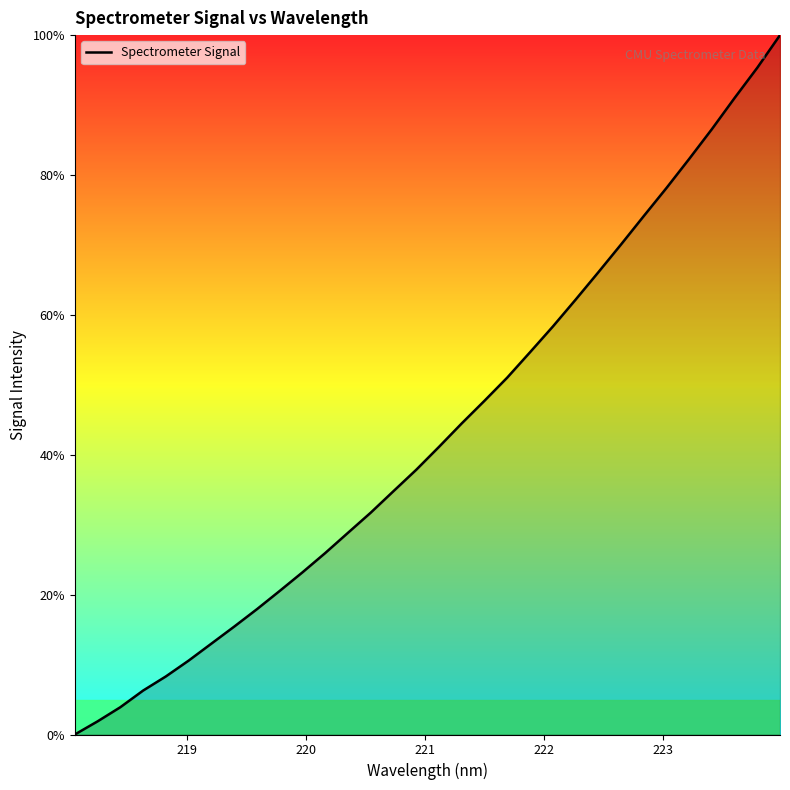

True or false: the data has more than 2 interior local peaks.

False